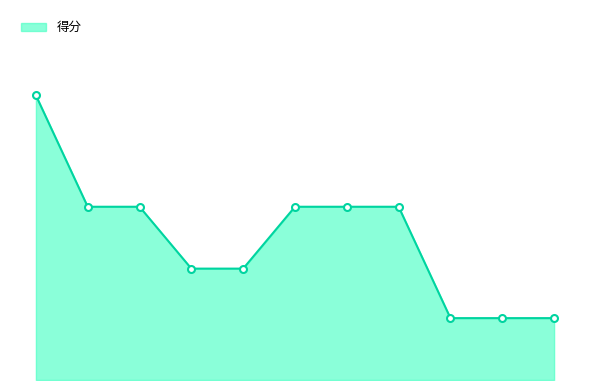

Does the chart have visible grid lines?

No